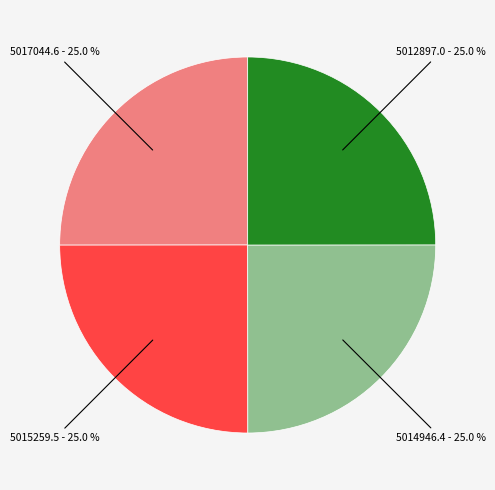

Does any single category account for the majority?

No